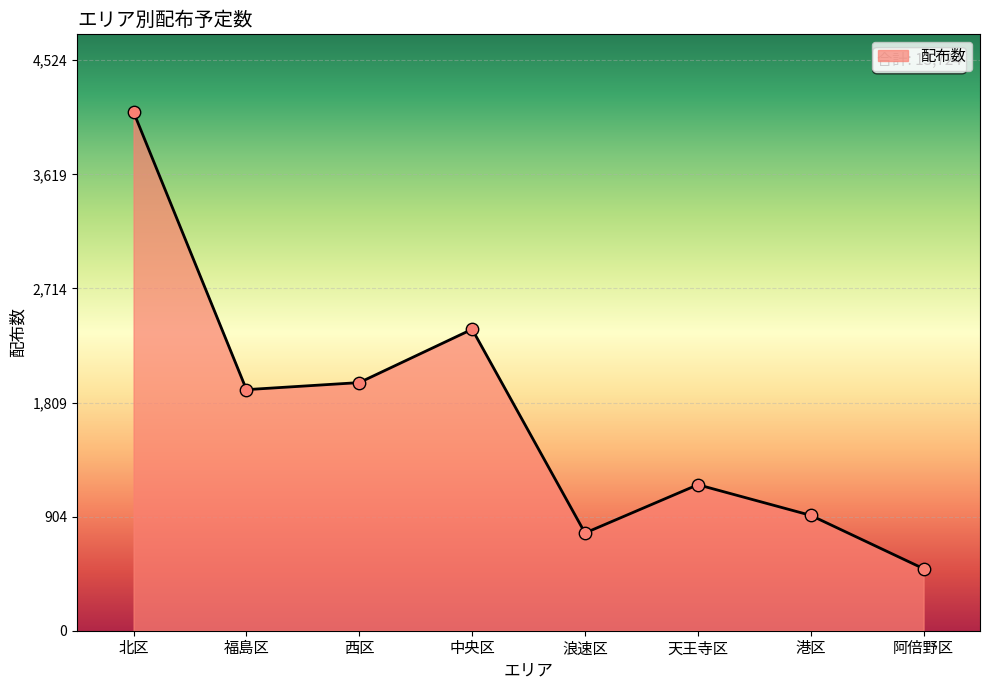

Between 天王寺区 and 港区, which is larger?

天王寺区